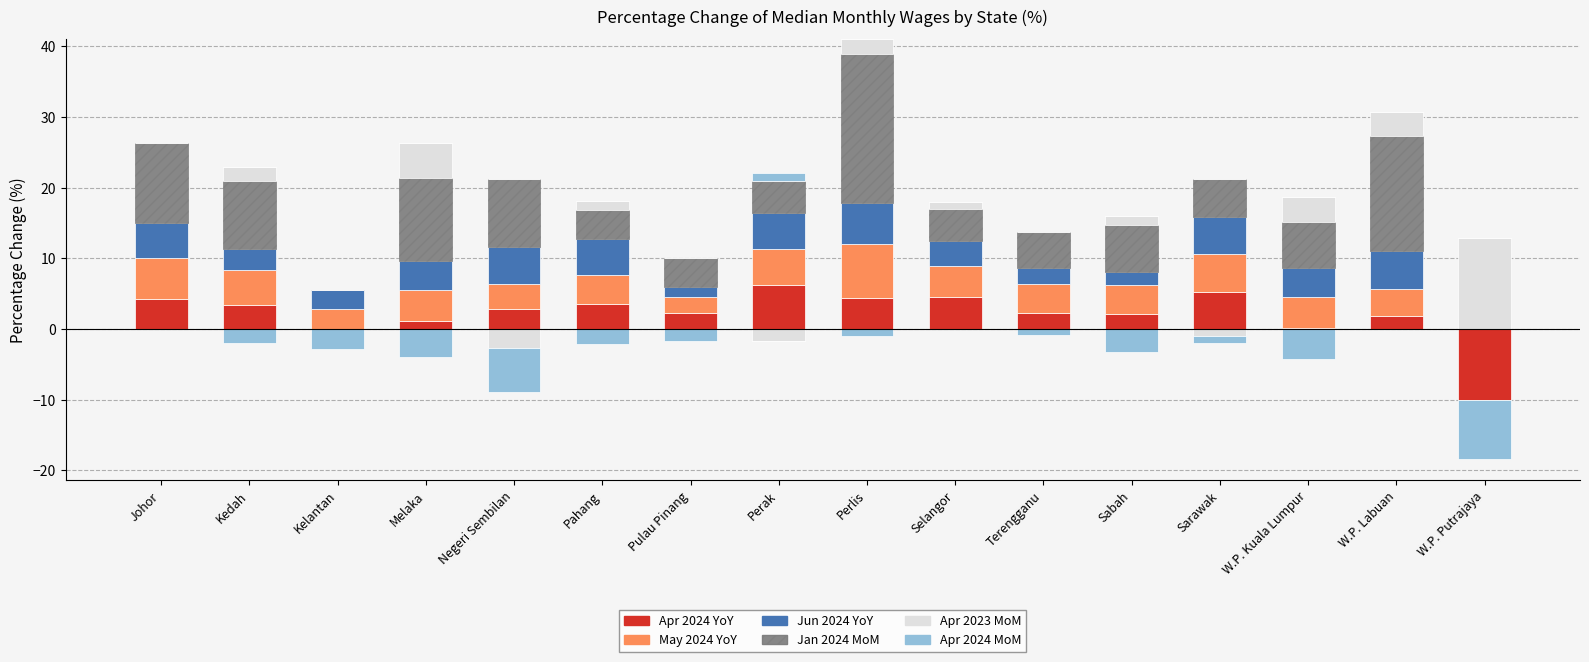

What is the greatest value displayed?

21.0